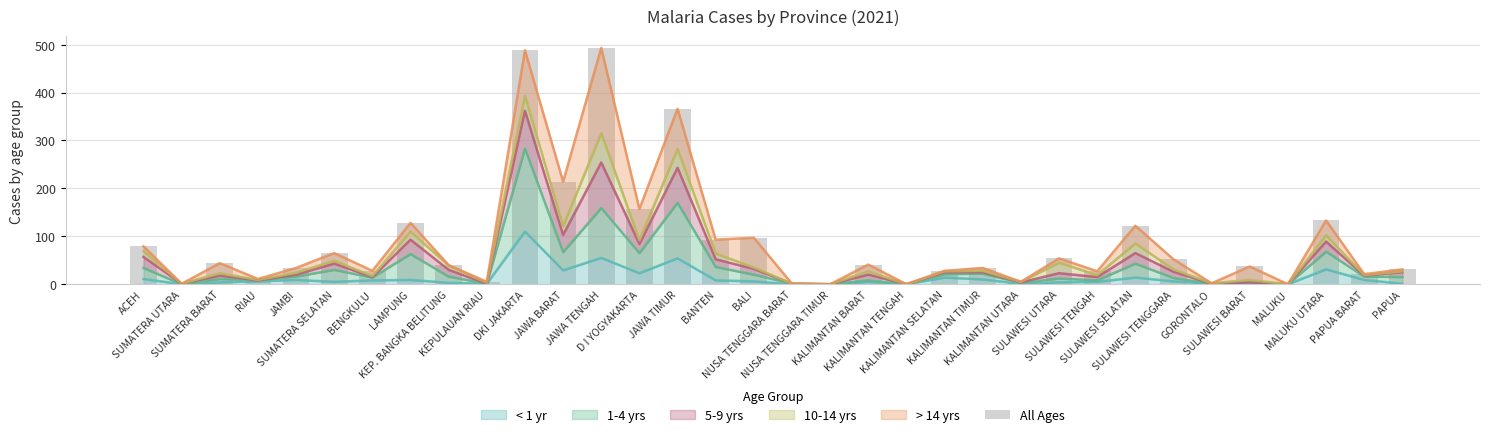

How many data points are less than 40?

17